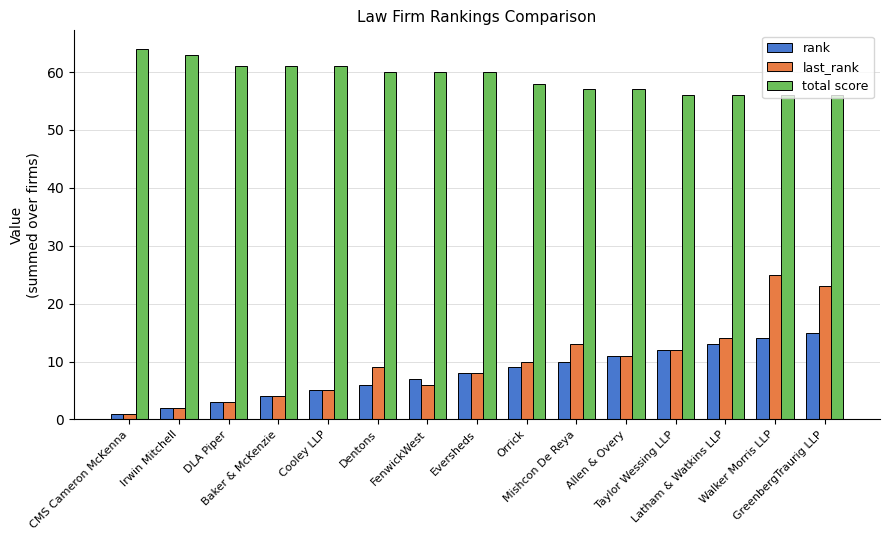

What is the average value of the last_rank series?

10